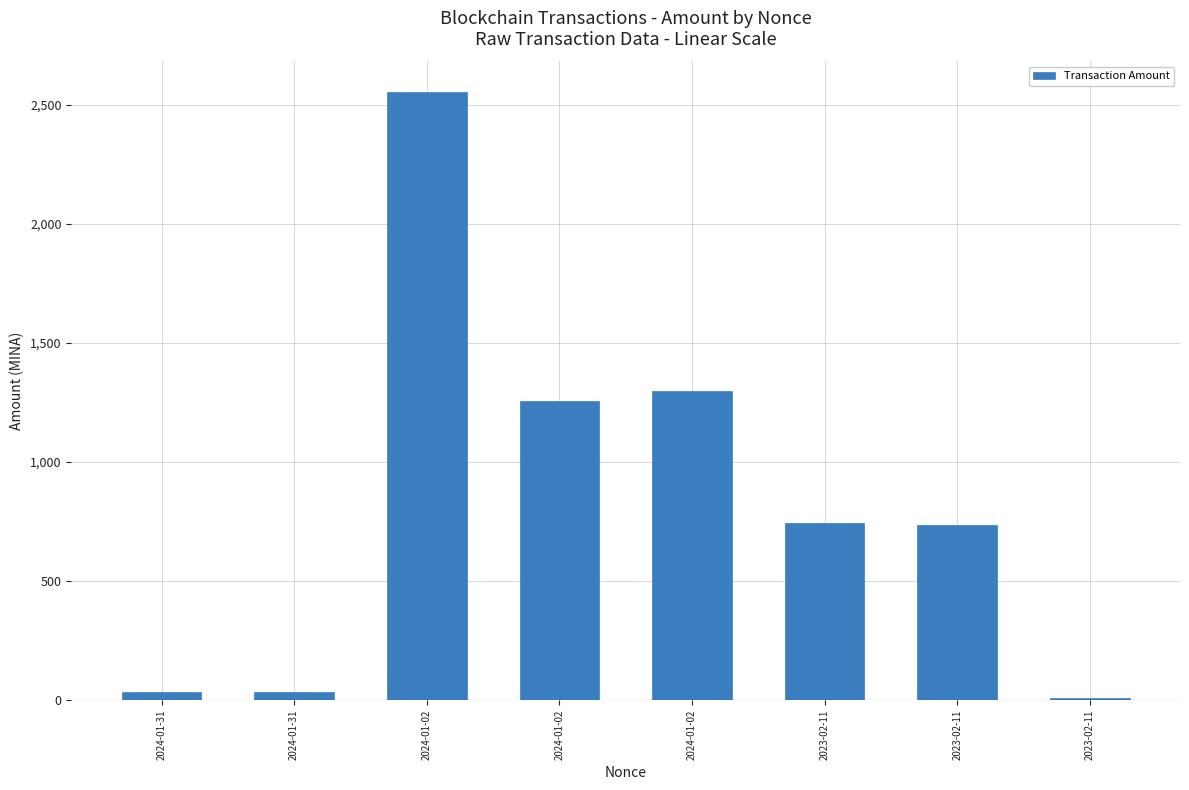

What is the sum of all values?

6663.6